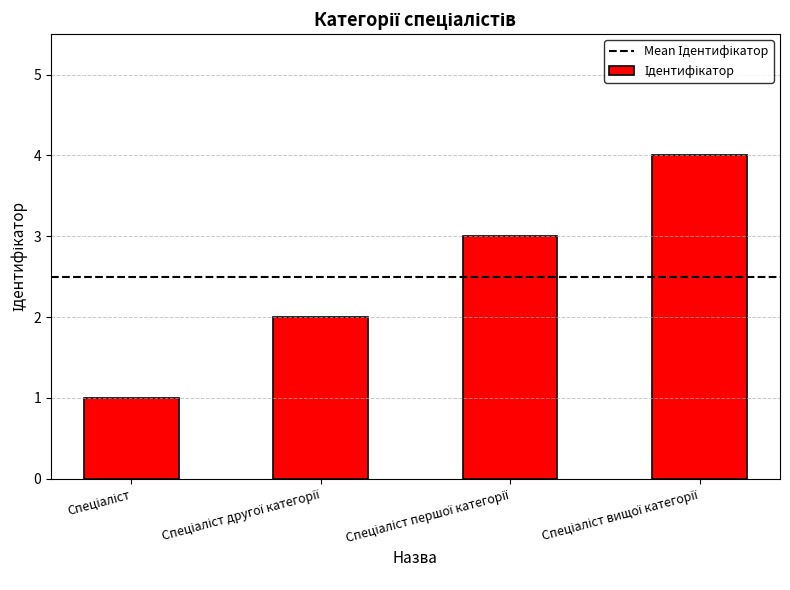

What is the maximum value shown in the chart?

4